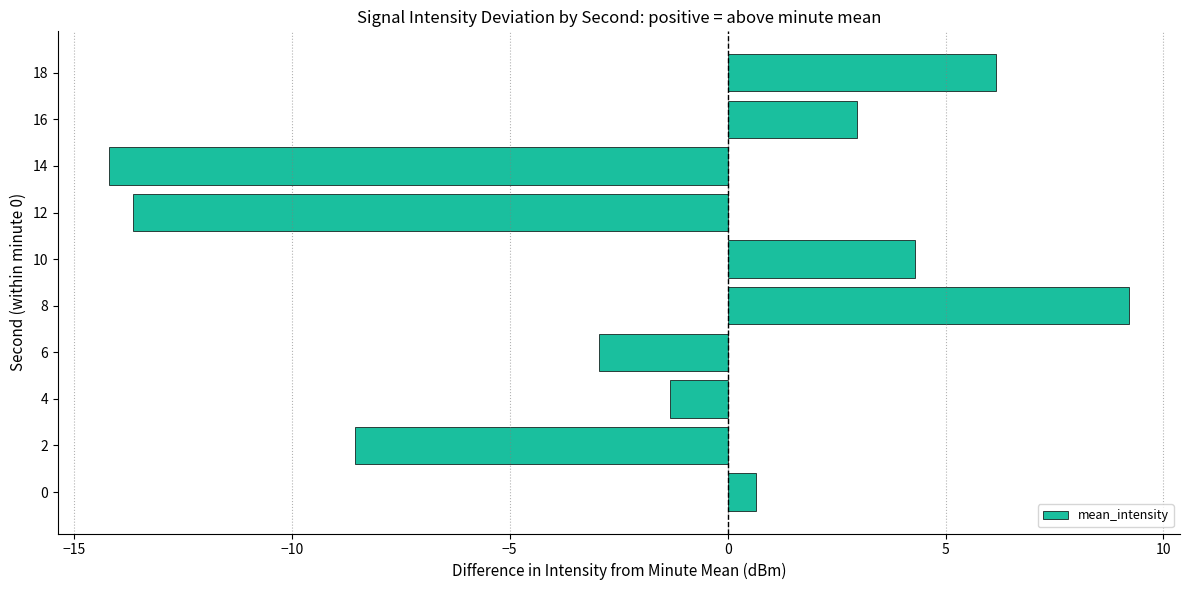

Reading bottom to top, transcribe all the data shown in this chart.

0.7	-8.6	-1.3	-2.9	9.2	4.3	-13.6	-14.2	3.0	6.2